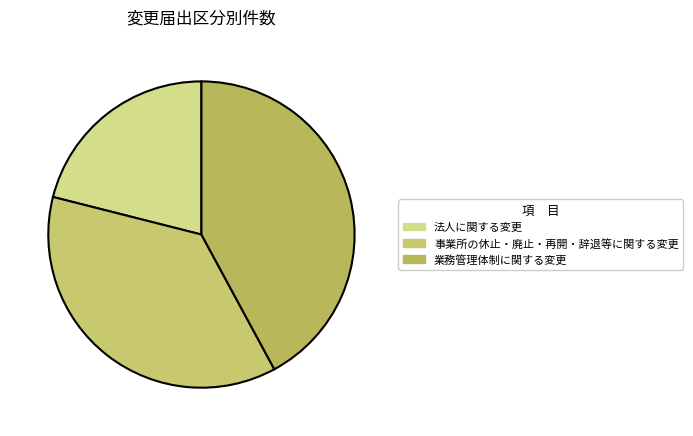

To the nearest percent, what is the average slice percentage?

33%